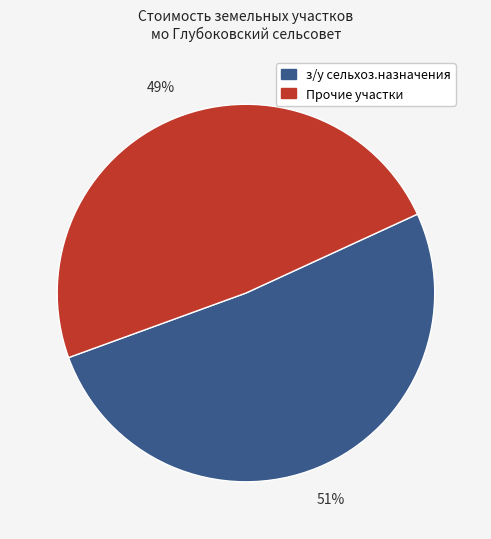

What is the largest slice in the pie chart?

з/у сельхоз.назначения